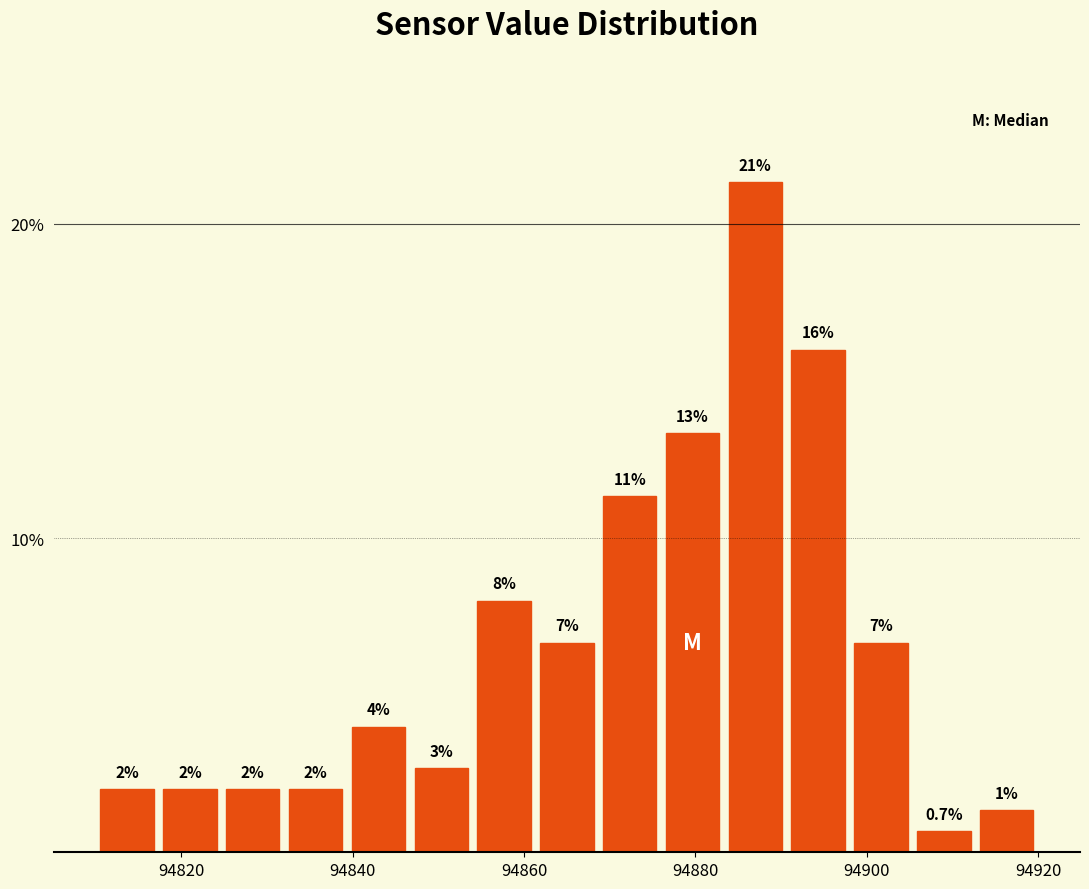

Read against the x-axis, roughly where is the centre of the tallest bar?

94888